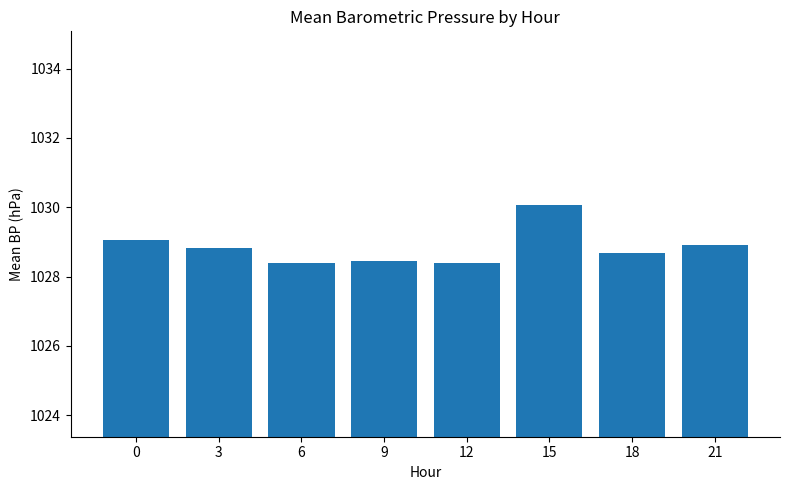

What is the value of the 4th bar from the left?

1028.4